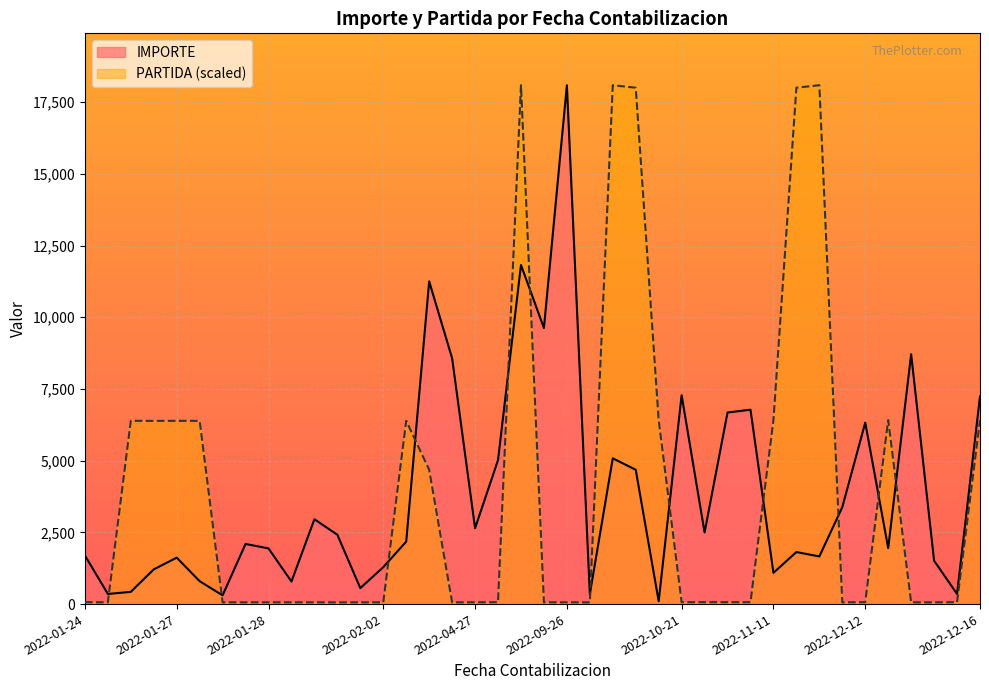

True or false: IMPORTE and PARTIDA (scaled) intersect in this chart.

True